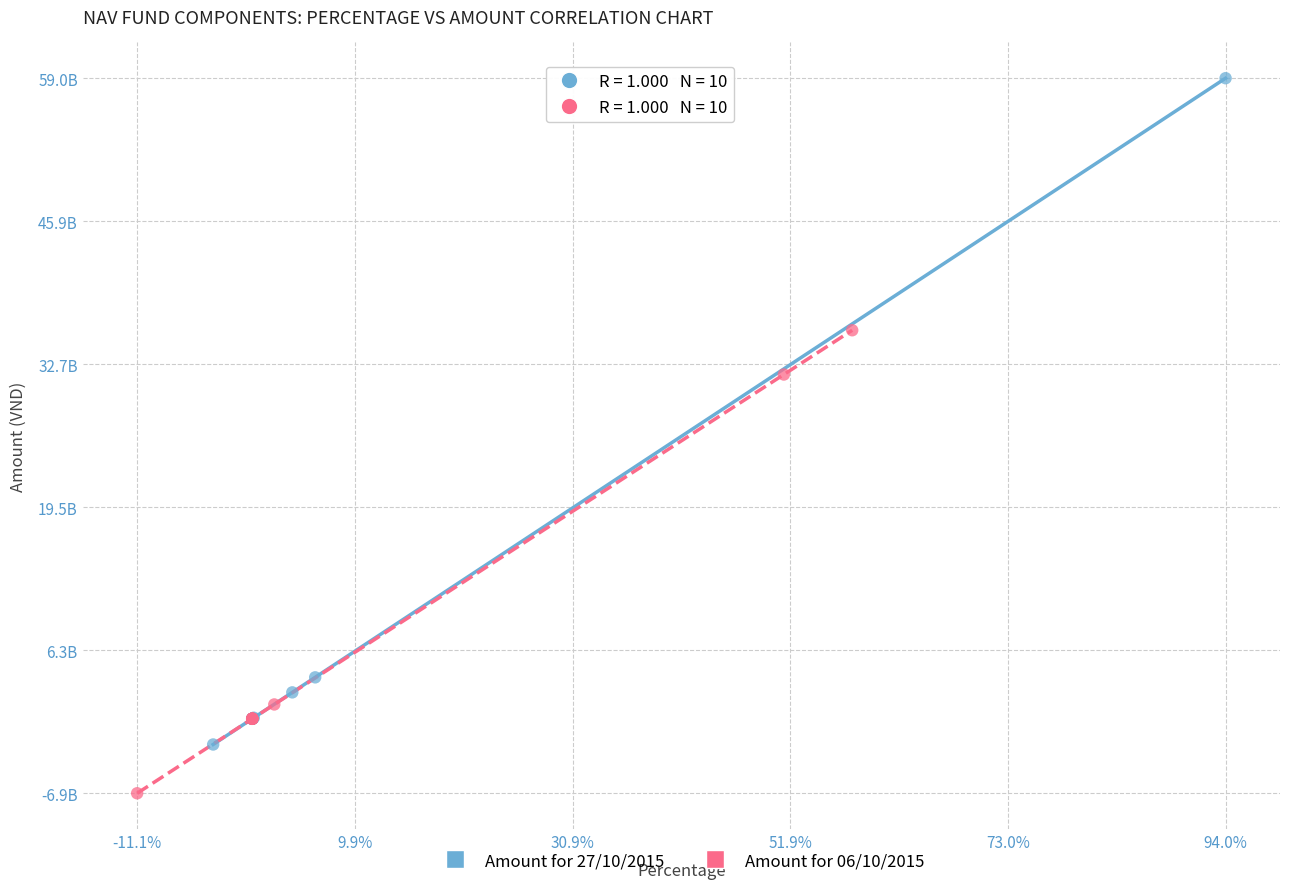

Which series reaches the maximum Y coordinate?

Amount for 27/10/2015